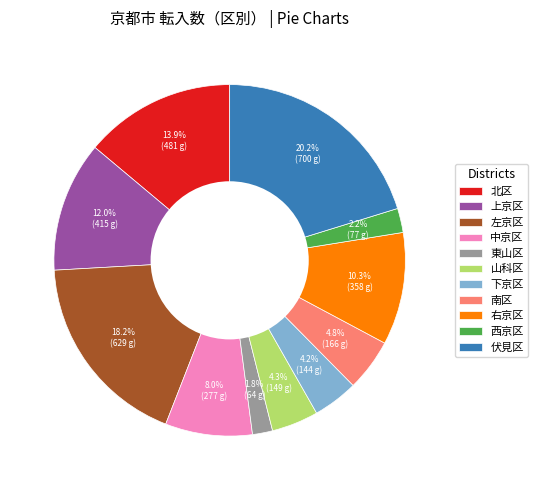

How many slices are in this pie chart?

11